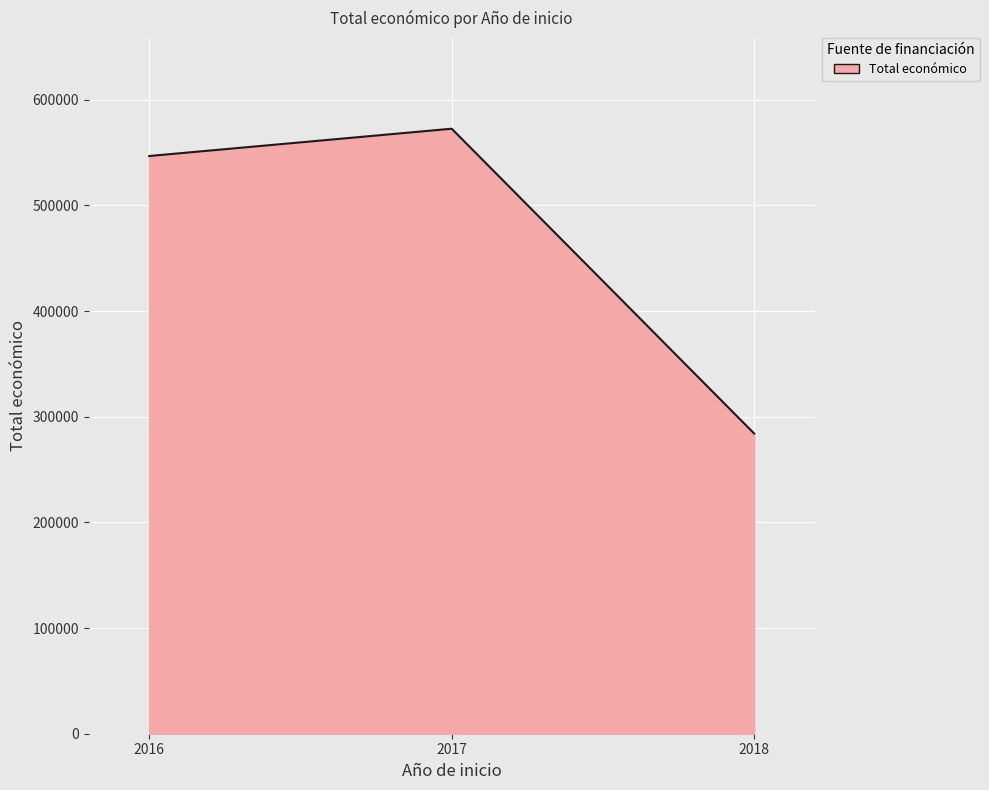

Which has a higher value, 2016 or 2018?

2016